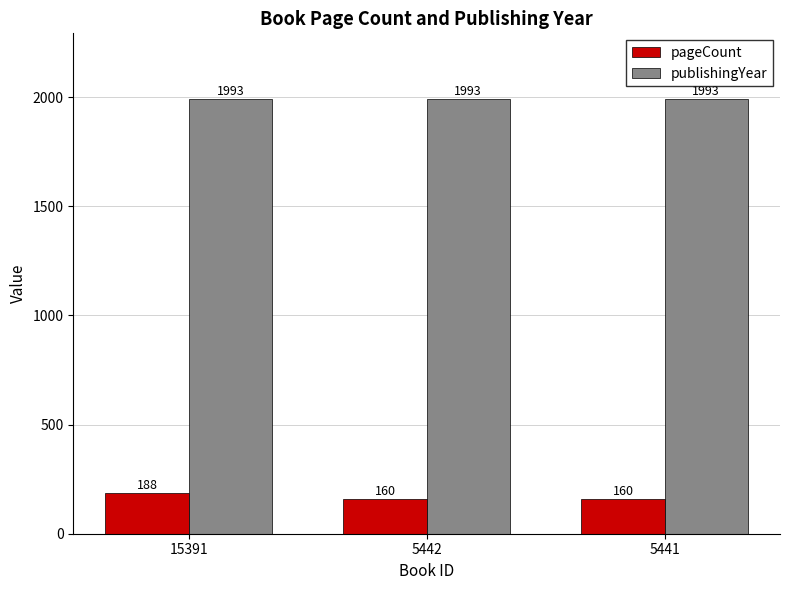

How many groups of bars are there?

3